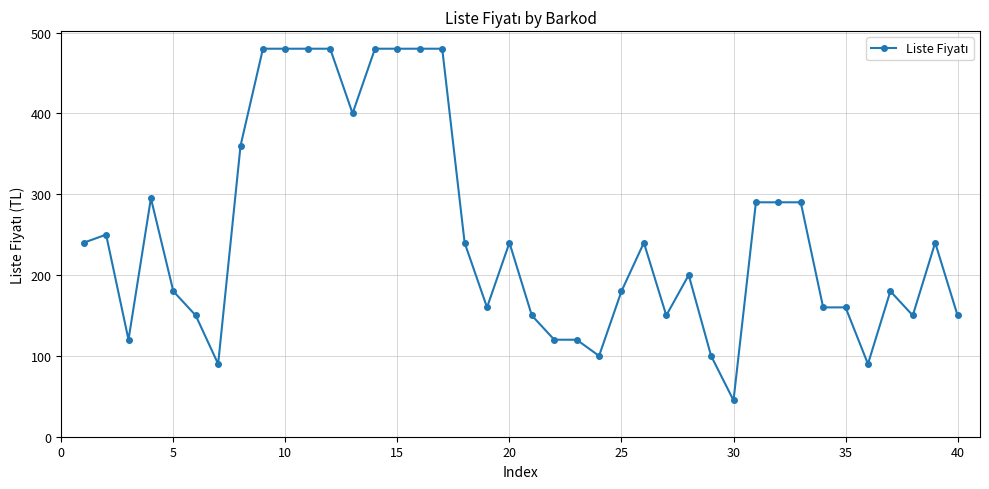

True or false: there are more than 0 points higher than both neighbors.

True